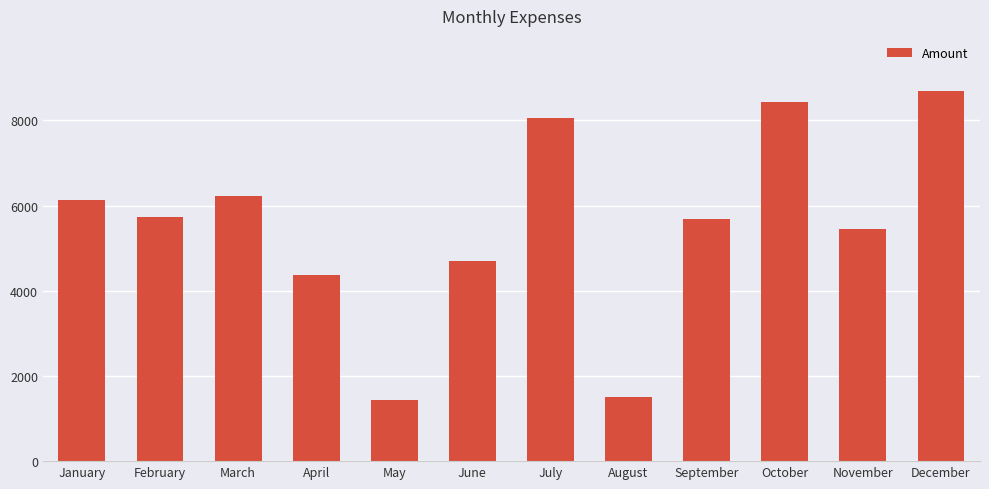

What is the smallest value displayed?

1435